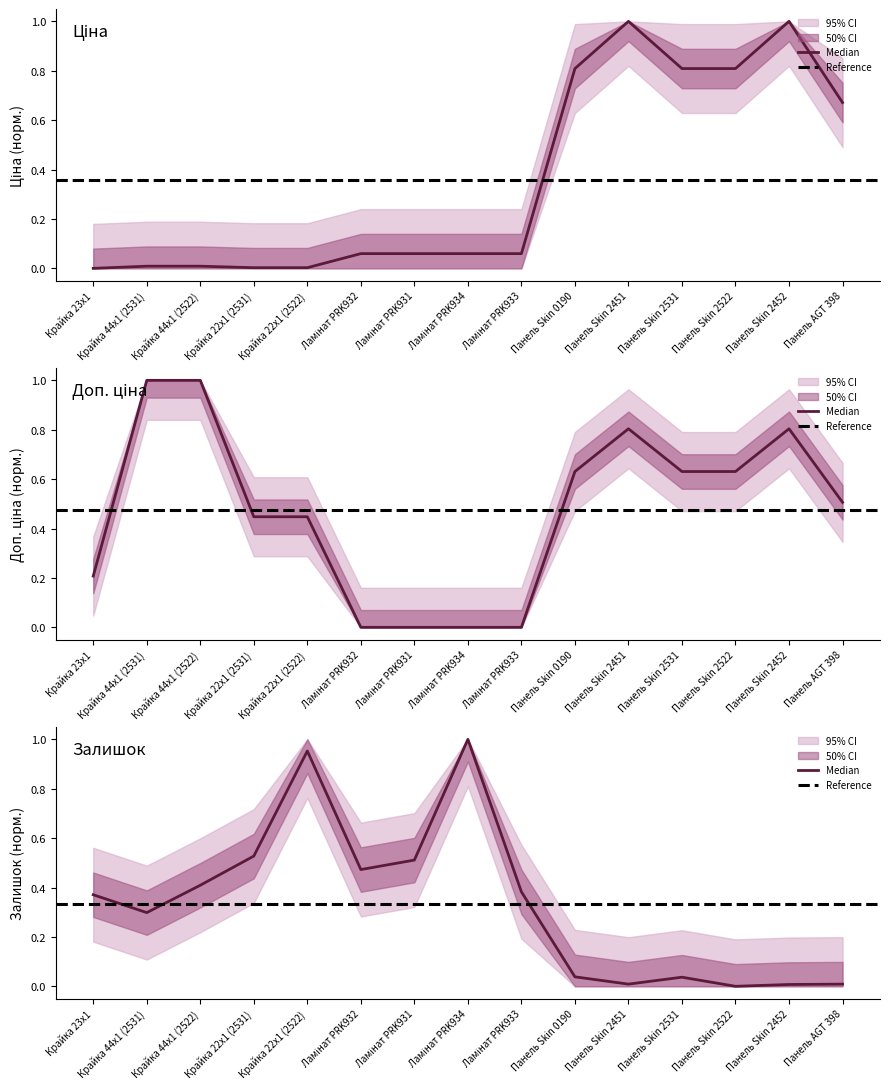

What is the difference between the maximum and minimum values in the Ціна series?

1.0